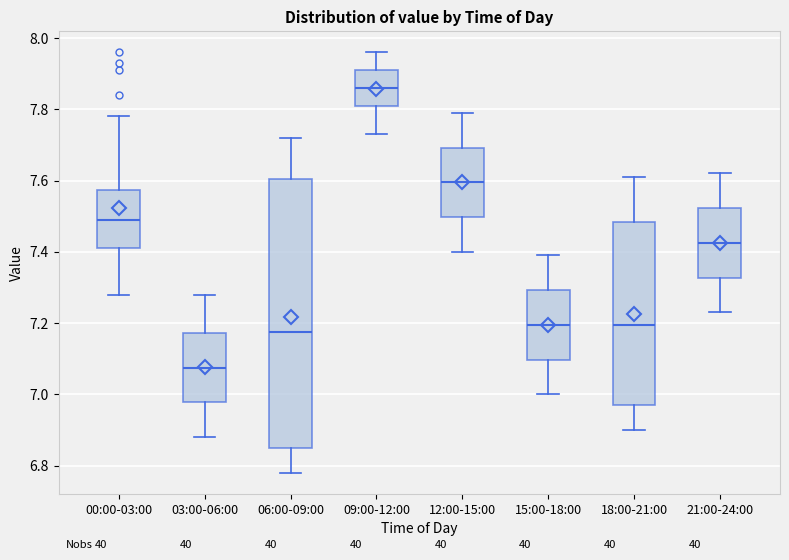

Reading left to right, transcribe this box plot: for each box, give where its median line is, the range the box spans, and where its two whiskers end, as read against the y-axis. The values are not printed on the chart, so give them approximately, as read against the axis.

00:00-03:00: median 7.50, box 7.42 to 7.58, whiskers 7.28 to 7.78
03:00-06:00: median 7.08, box 6.98 to 7.18, whiskers 6.88 to 7.28
06:00-09:00: median 7.18, box 6.86 to 7.60, whiskers 6.78 to 7.72
09:00-12:00: median 7.86, box 7.82 to 7.92, whiskers 7.74 to 7.96
12:00-15:00: median 7.60, box 7.50 to 7.70, whiskers 7.40 to 7.80
15:00-18:00: median 7.20, box 7.10 to 7.30, whiskers 7.00 to 7.40
18:00-21:00: median 7.20, box 6.98 to 7.48, whiskers 6.90 to 7.62
21:00-24:00: median 7.42, box 7.32 to 7.52, whiskers 7.24 to 7.62